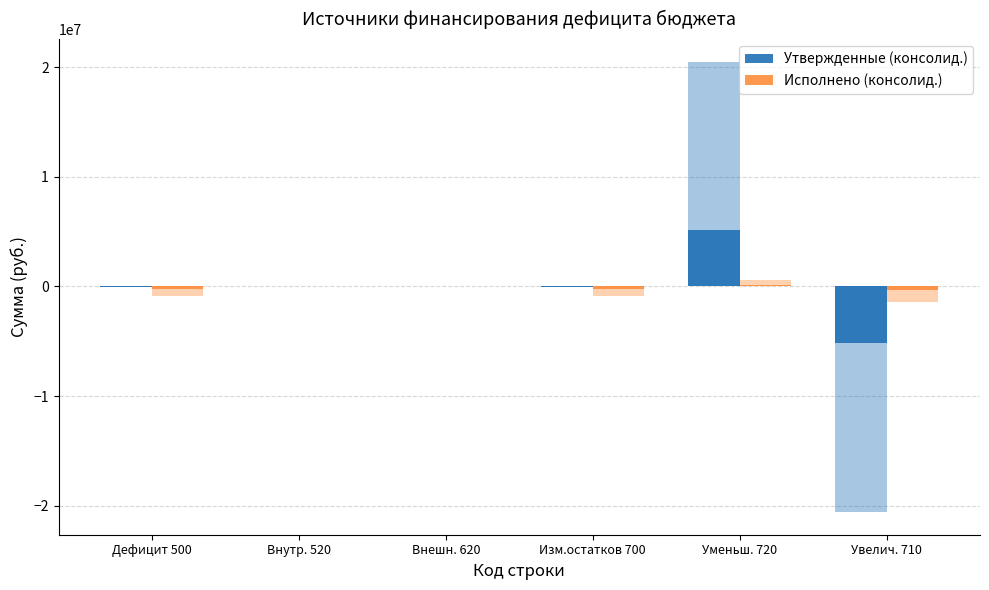

Is the value of Исполнено (консолид.) at Внутр. 520 greater than the value of Утвержденные (консолид.) at Дефицит 500?

Yes